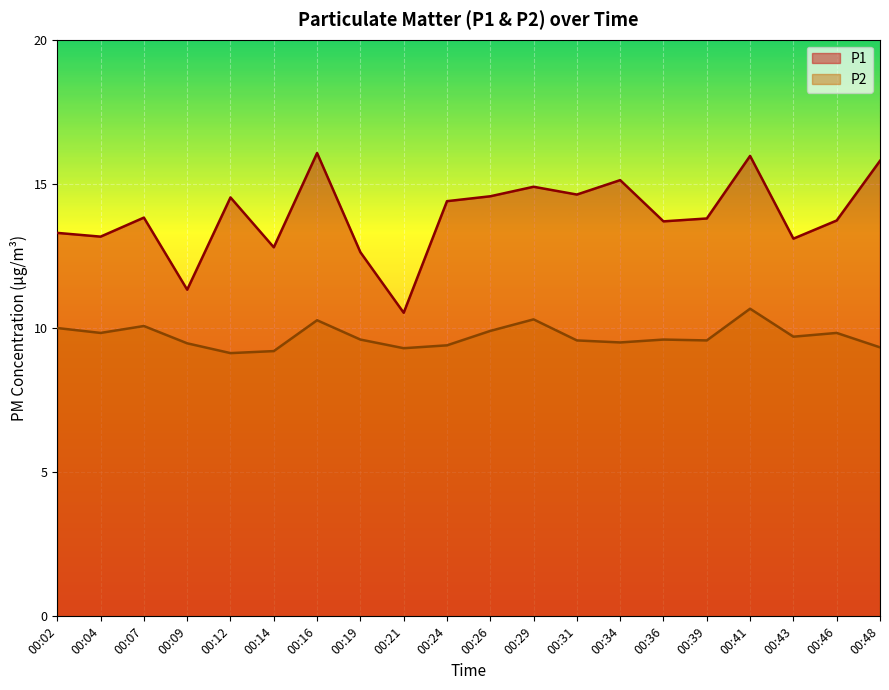

Rank the categories by P2 value from highest to lowest.

00:41, 00:29, 00:16, 00:07, 00:02, 00:26, 00:04, 00:46, 00:43, 00:19, 00:36, 00:31, 00:39, 00:34, 00:09, 00:24, 00:48, 00:21, 00:14, 00:12